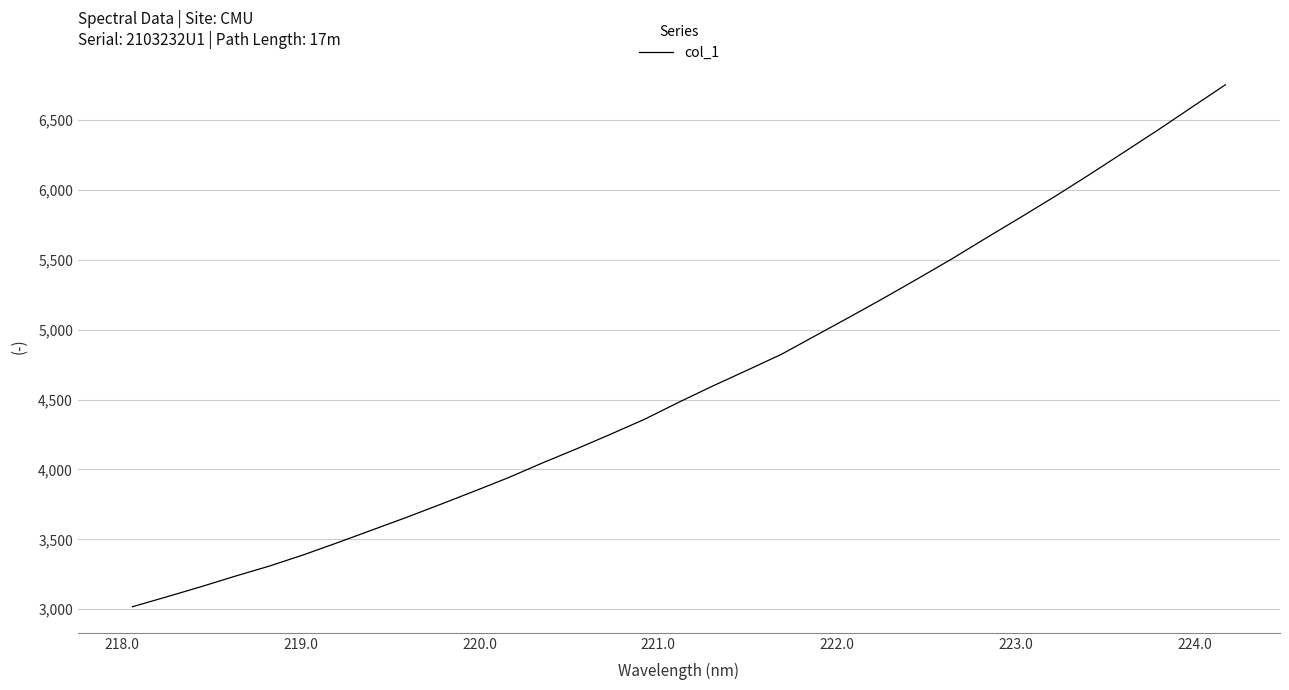

How many values are below 4482?

16